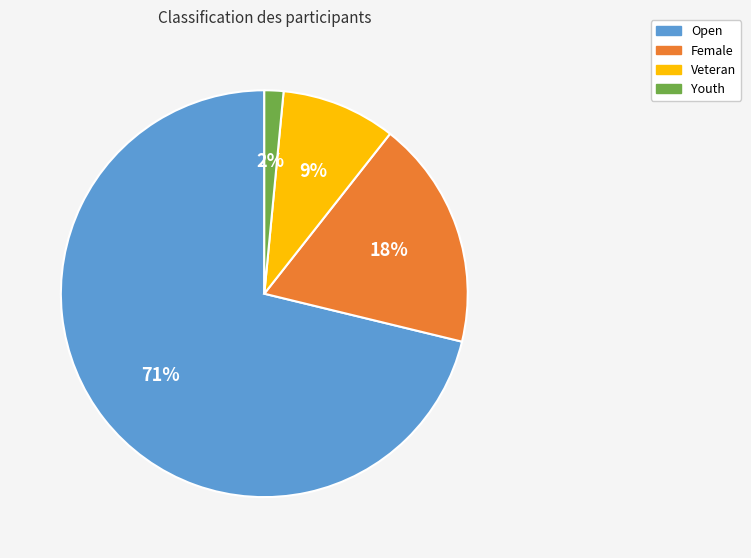

Do Veteran and Open together represent more than half of the pie?

Yes